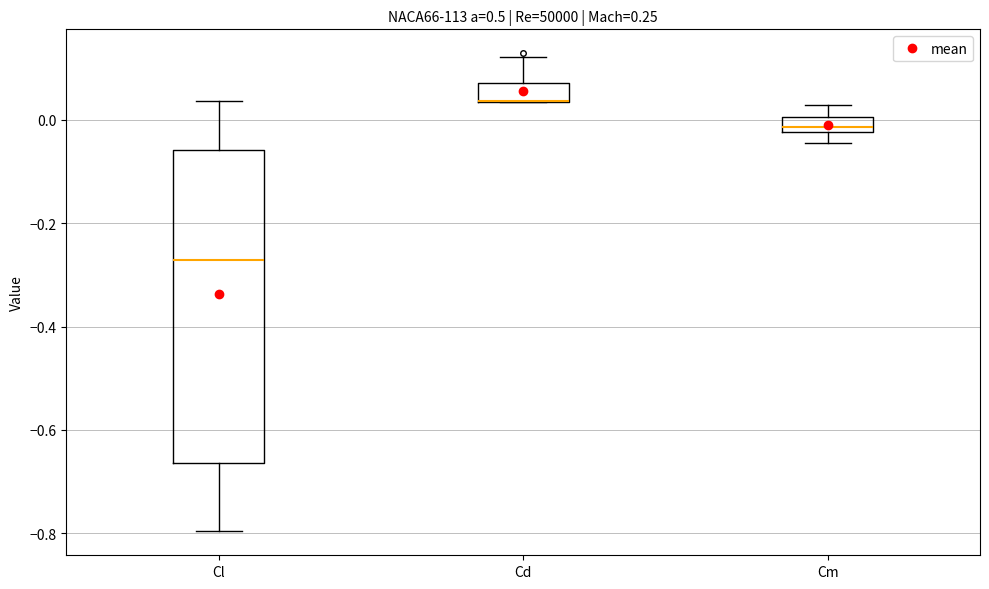

Where is the lower edge of the box for Cm on the y-axis? The values are not printed on the chart, so give them approximately, as read against the axis.

-0.02